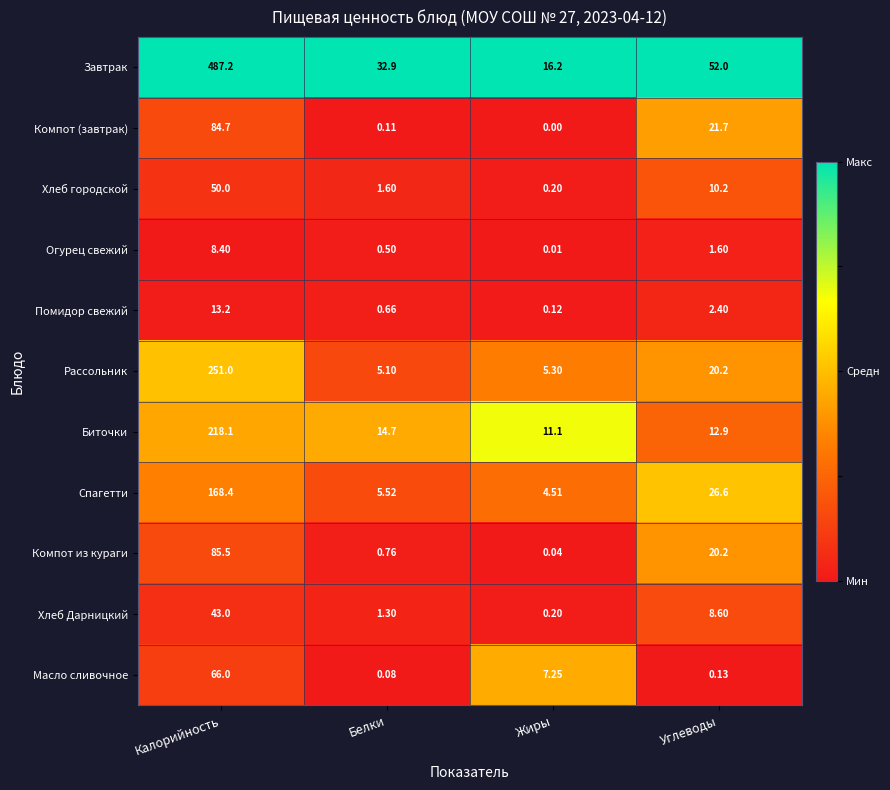

At which category does the chart reach its minimum across all series?

Жиры